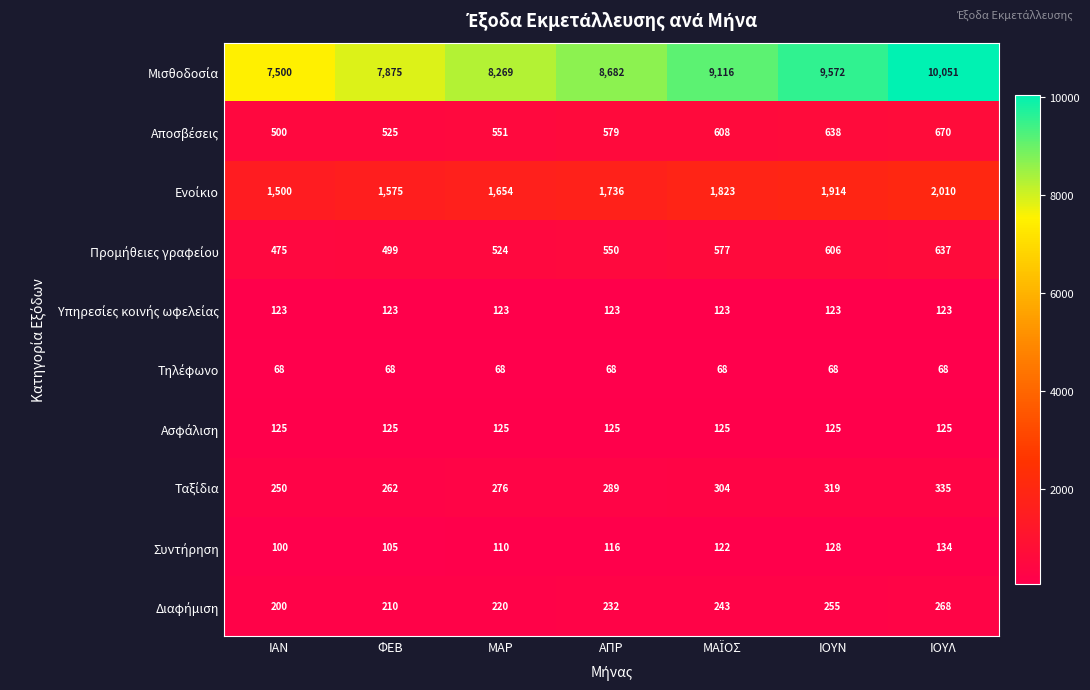

What is the maximum value shown in the chart?

10051